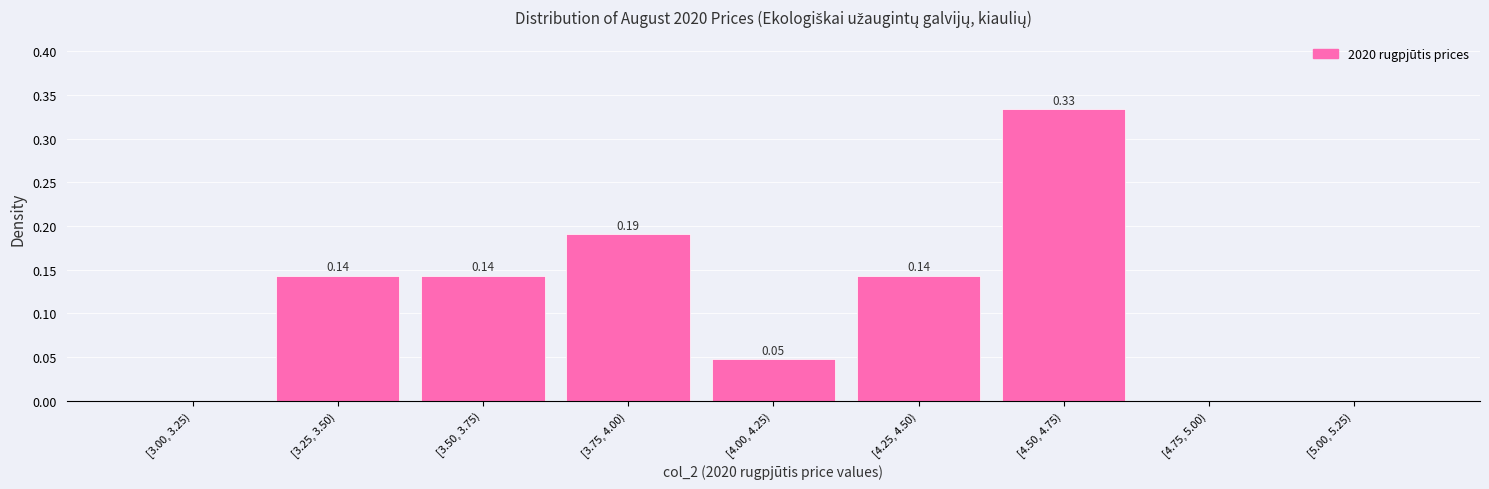

Which has a higher value, [3.50, 3.75) or [4.00, 4.25)?

[3.50, 3.75)